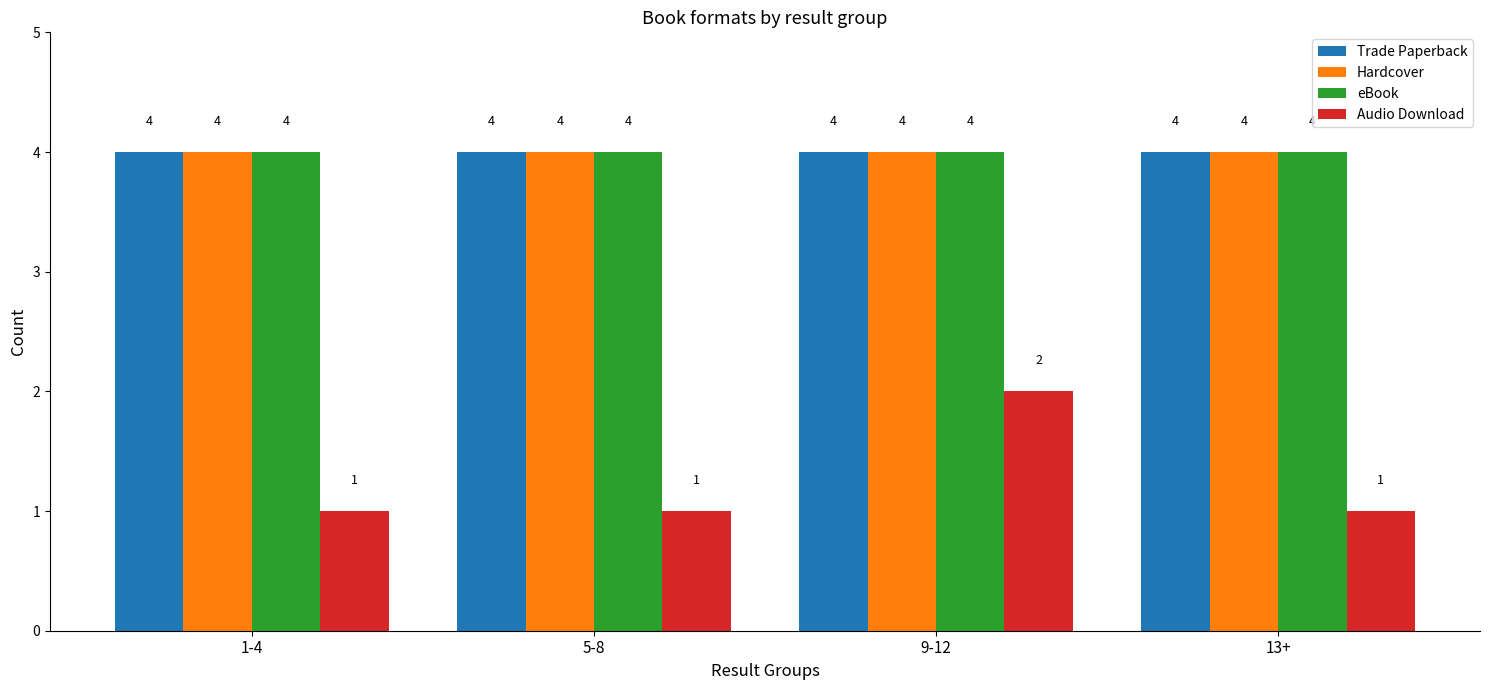

Count the number of data series in this chart.

4